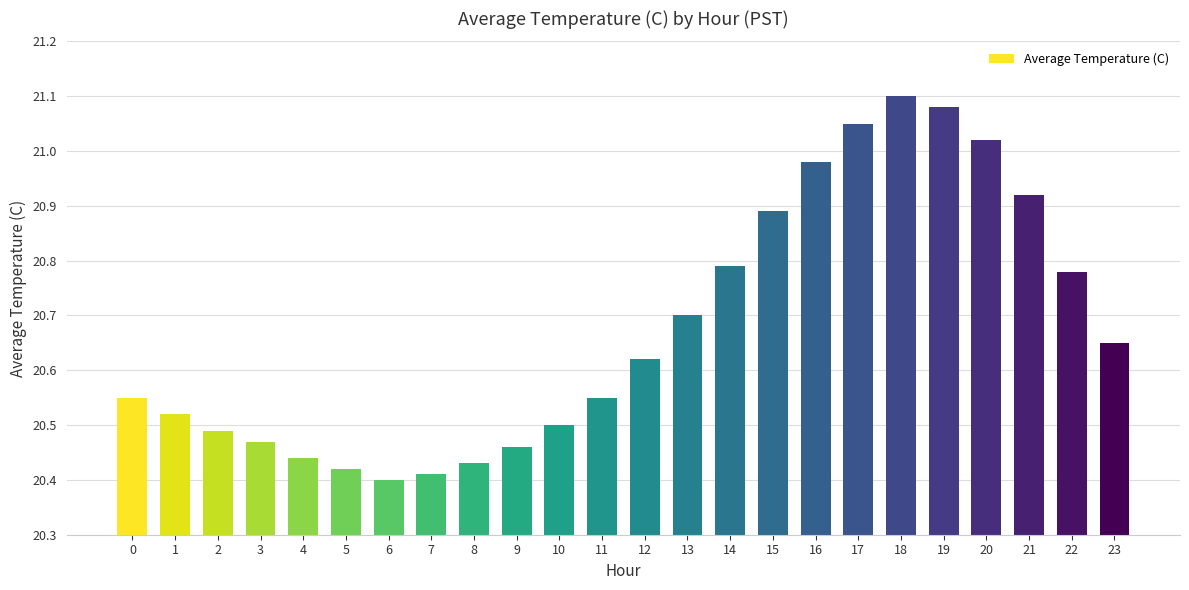

Where is the data nearest to the value 20?

6